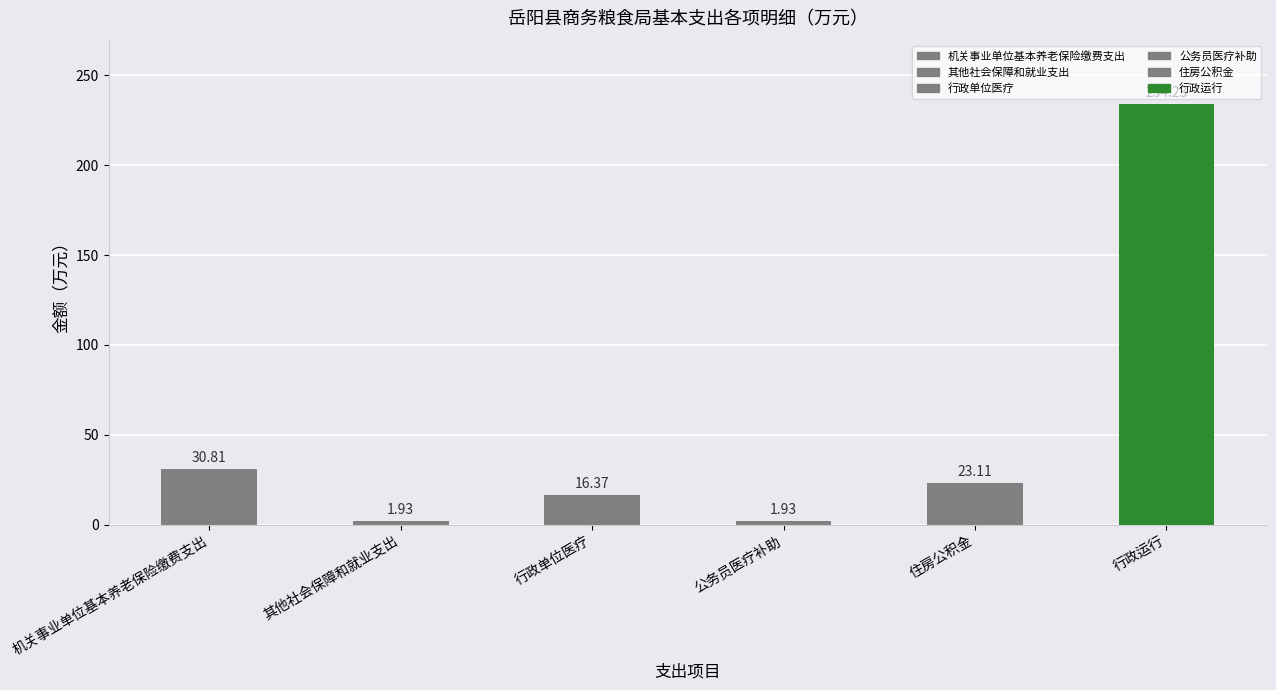

What is the difference between the values at 行政运行 and 机关事业单位基本养老保险缴费支出?

203.4